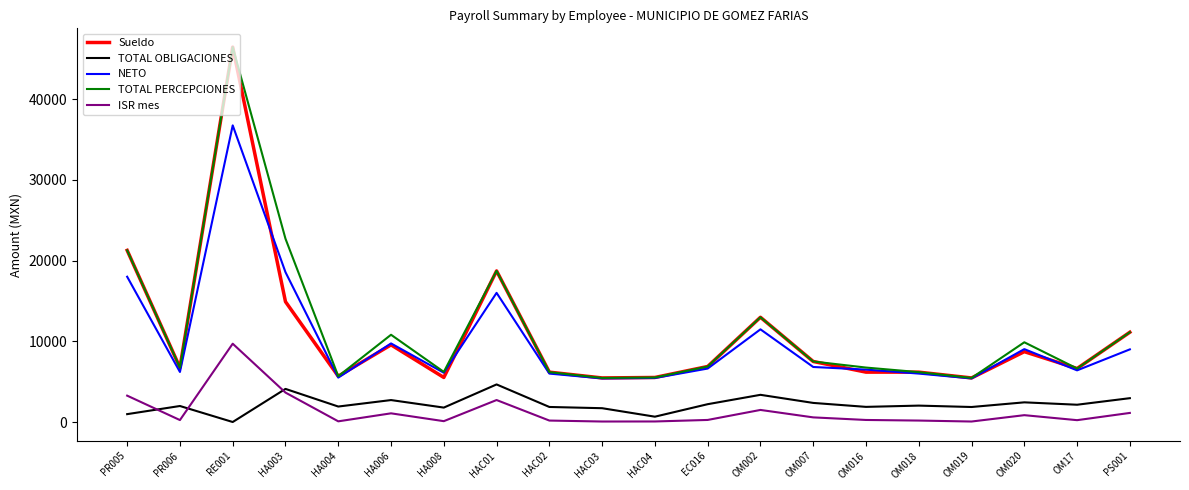

True or false: ISR mes and NETO cross at least once.

False